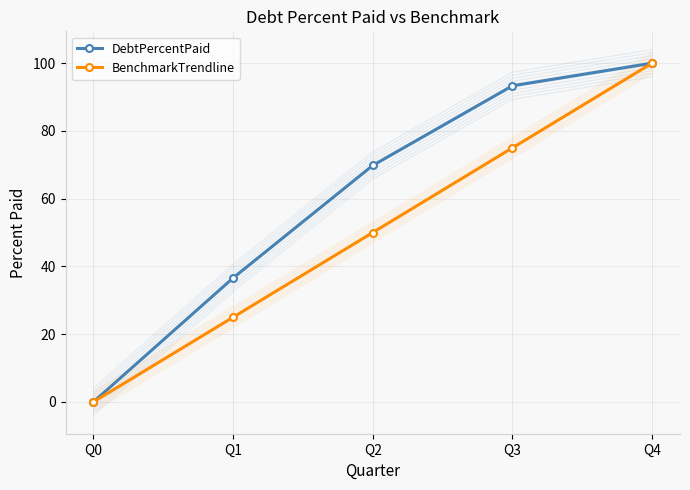

Reading left to right, what are all the values shown in this chart?

DebtPercentPaid: Q0=0.0	Q1=36.6	Q2=69.8	Q3=93.3	Q4=100.0
BenchmarkTrendline: Q0=0.0	Q1=25.0	Q2=50.0	Q3=75.0	Q4=100.0